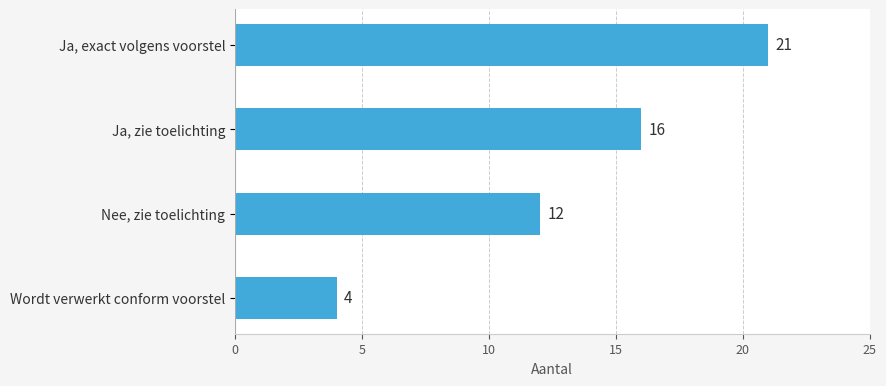

How many series are shown in this chart?

1